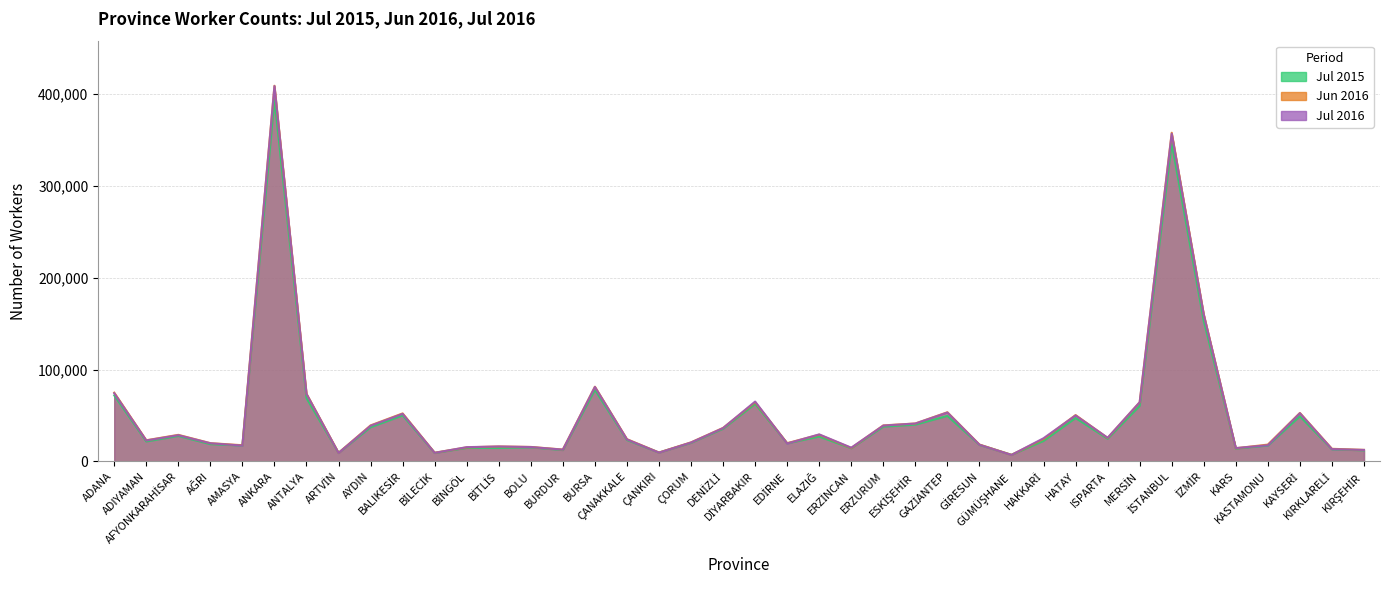

True or false: Jul 2016 has a value of 4843 at GÜMÜŞHANE.

False